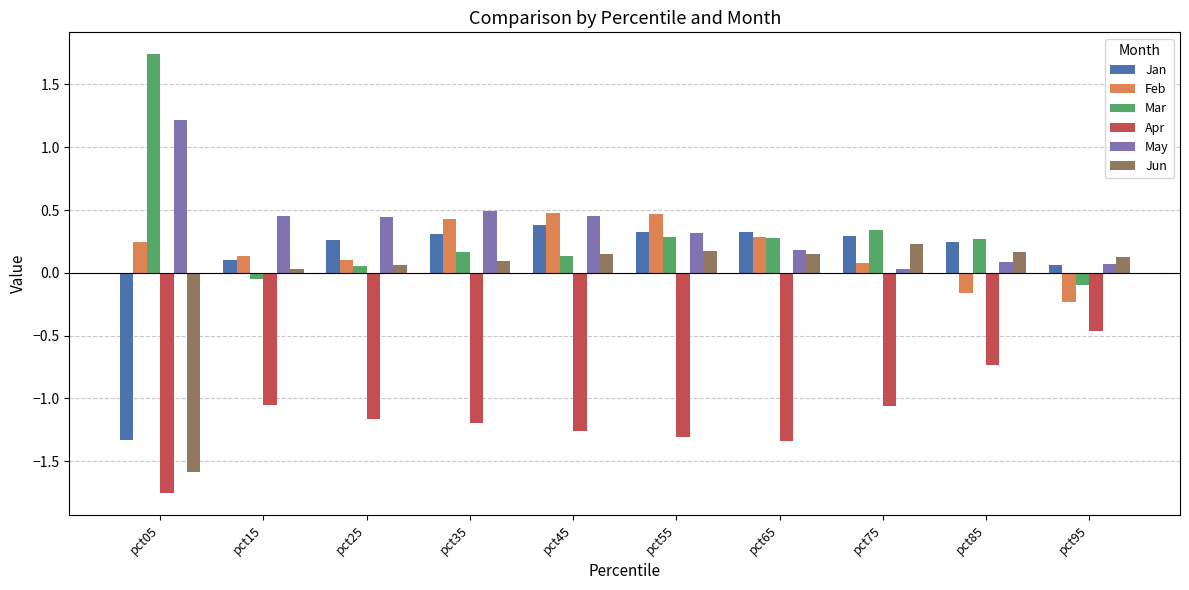

Count the Feb values in the range 0 to 1.

8